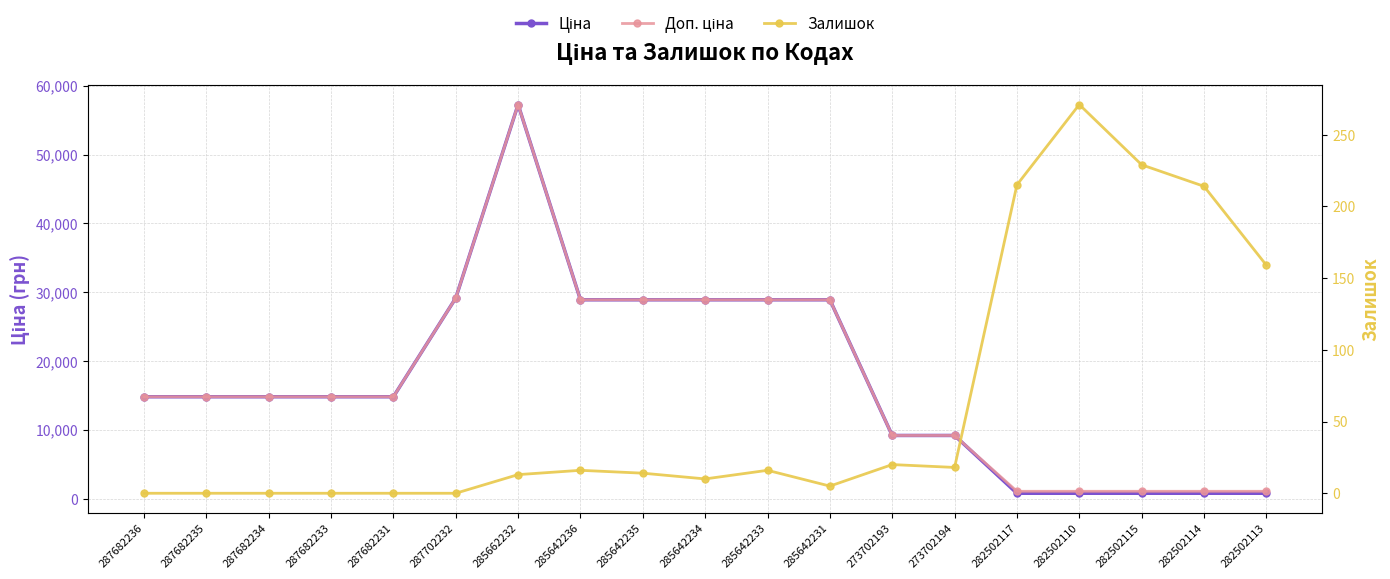

Reading left to right, transcribe all the data shown in this chart.

Ціна: 287682236=14817.6	287682235=14817.6	287682234=14817.6	287682233=14817.6	287682231=14817.6	287702232=29152.3	285662232=57258.0	285642236=28901.7	285642235=28901.7	285642234=28901.7	285642233=28901.7	285642231=28901.7	273702193=9196.3	273702194=9196.3	282502117=802.1	282502110=802.1	282502115=802.1	282502114=802.1	282502113=802.1
Доп. ціна: 287682236=14817.6	287682235=14817.6	287682234=14817.6	287682233=14817.6	287682231=14817.6	287702232=29152.3	285662232=57258.0	285642236=28901.7	285642235=28901.7	285642234=28901.7	285642233=28901.7	285642231=28901.7	273702193=9196.3	273702194=9196.3	282502117=1087.0	282502110=1087.0	282502115=1087.0	282502114=1087.0	282502113=1087.0
Залишок: 287682236=0.0	287682235=0.0	287682234=0.0	287682233=0.0	287682231=0.0	287702232=0.0	285662232=13.0	285642236=16.0	285642235=14.0	285642234=10.0	285642233=16.0	285642231=5.0	273702193=20.0	273702194=18.0	282502117=215.0	282502110=271.0	282502115=229.0	282502114=214.0	282502113=159.0